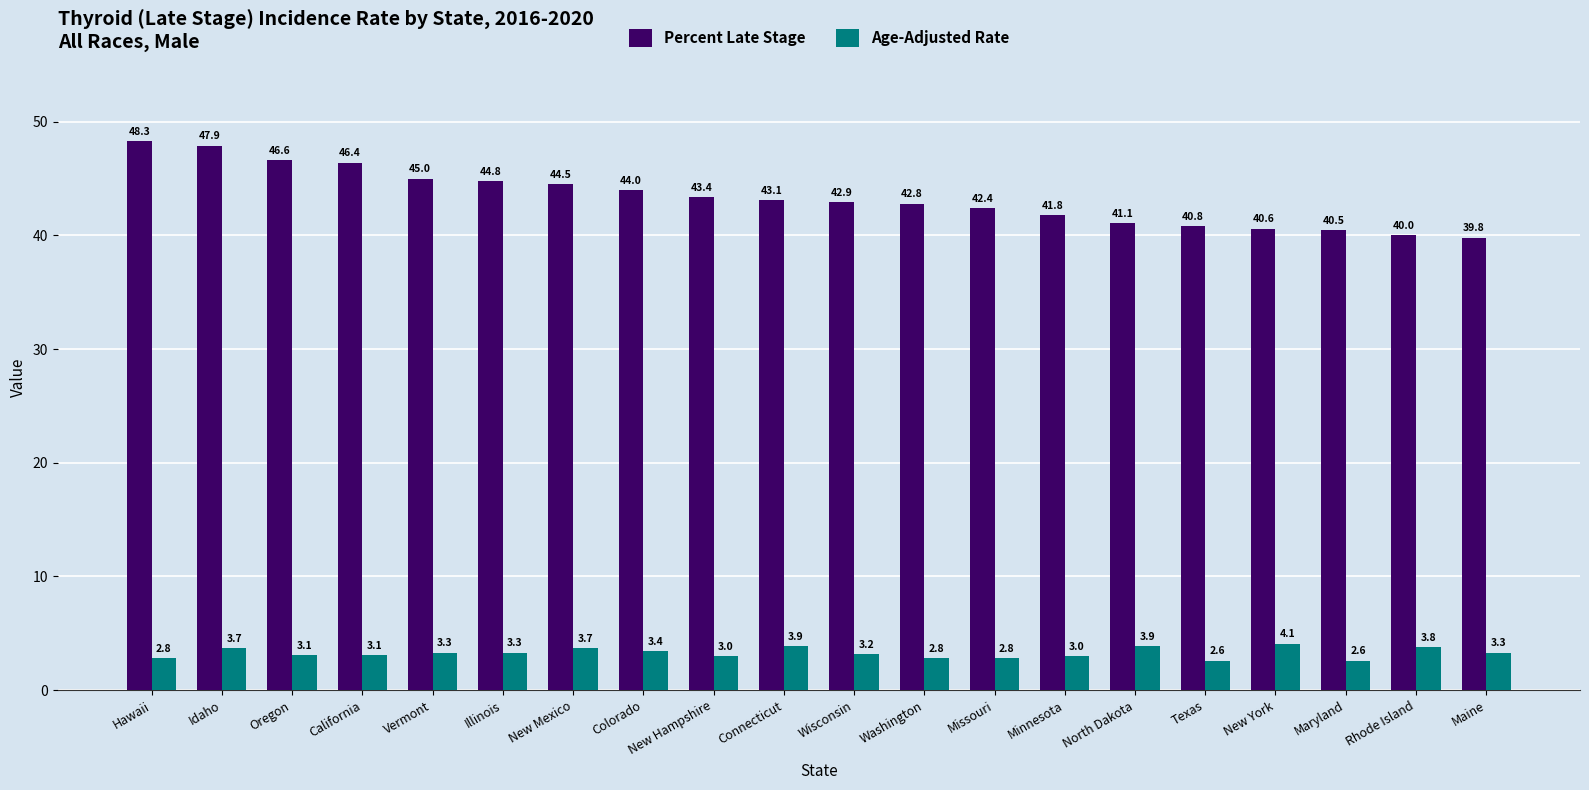

Which series has the widest spread of values?

Percent Late Stage